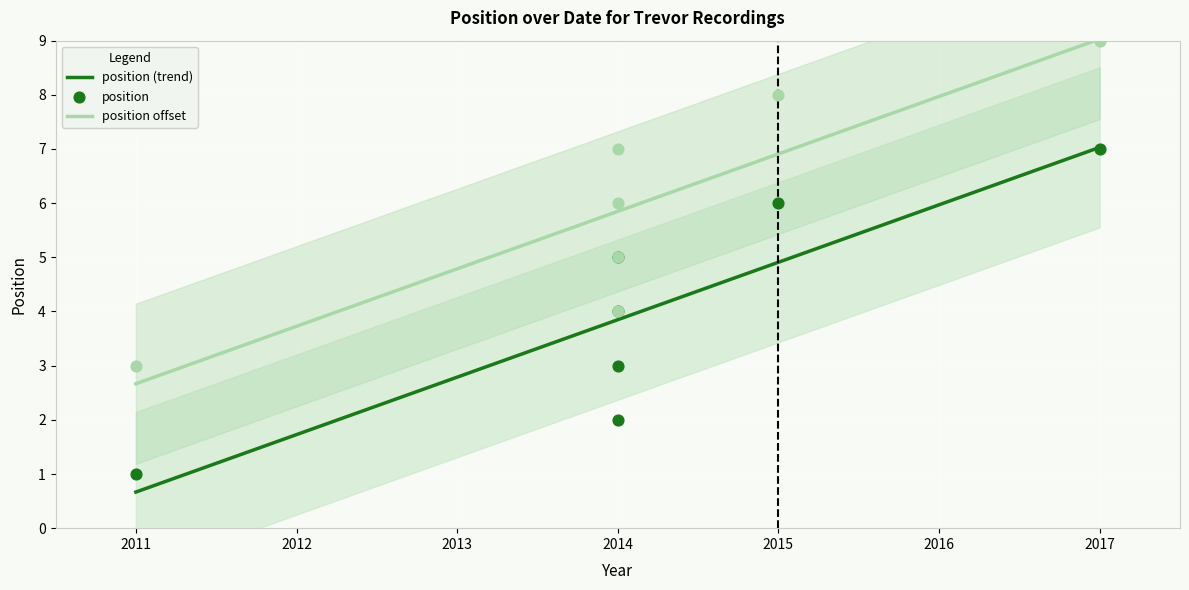

True or false: position offset and position (trend) cross at least once.

False